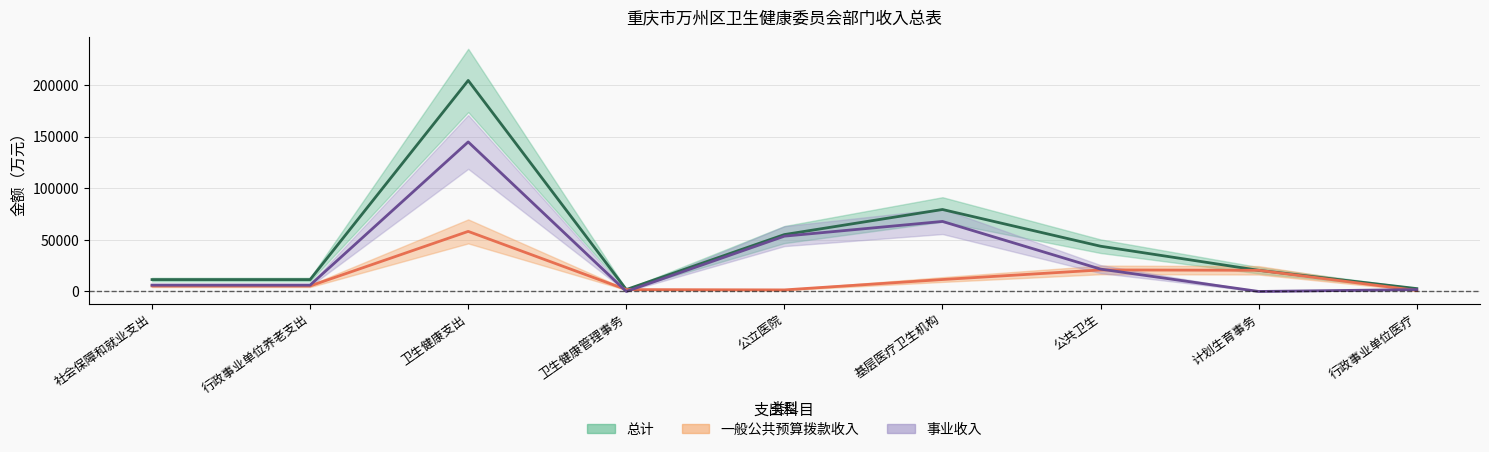

What is the label of the 9th point from the right?

社会保障和就业支出